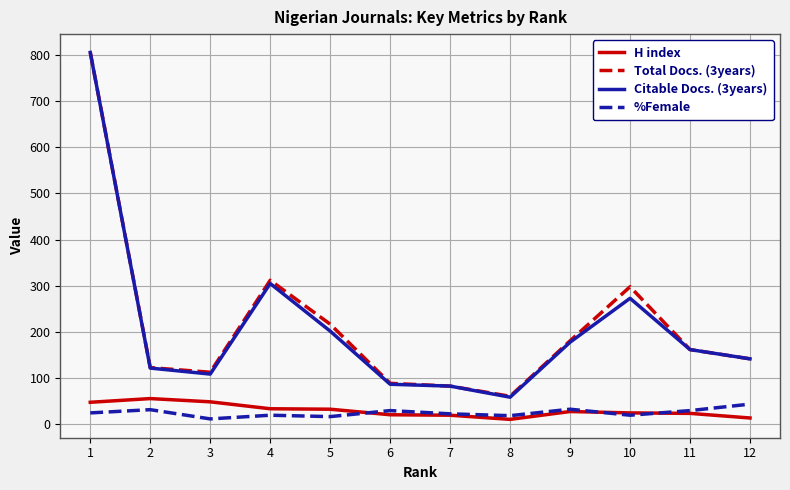

True or false: %Female and Total Docs. (3years) cross at least once.

False